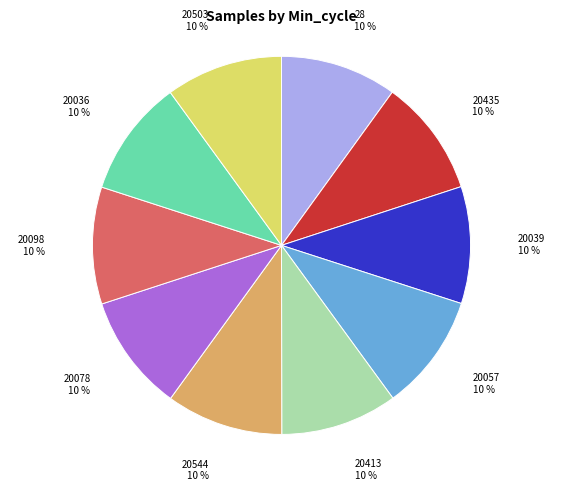

To the nearest percent, what percentage of the pie is 20039?

10%